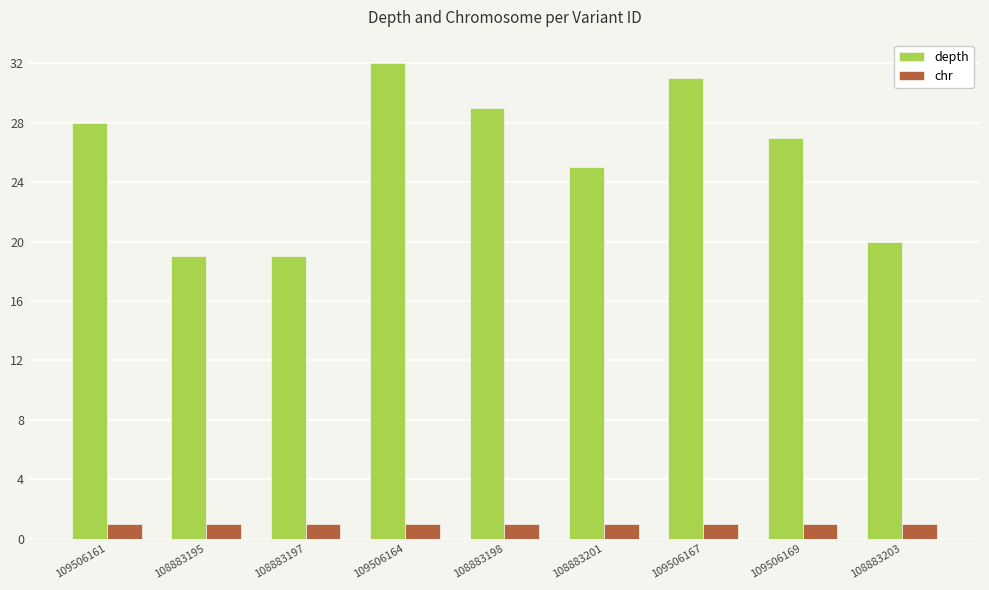

What are all the series names shown in the legend?

depth, chr